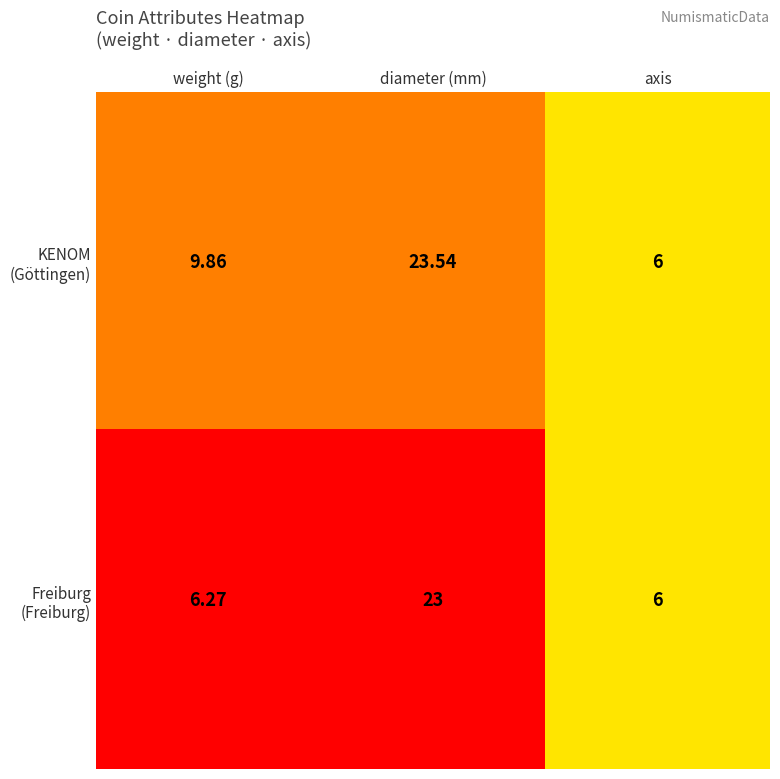

At which category is the sum across all series the highest?

diameter (mm)